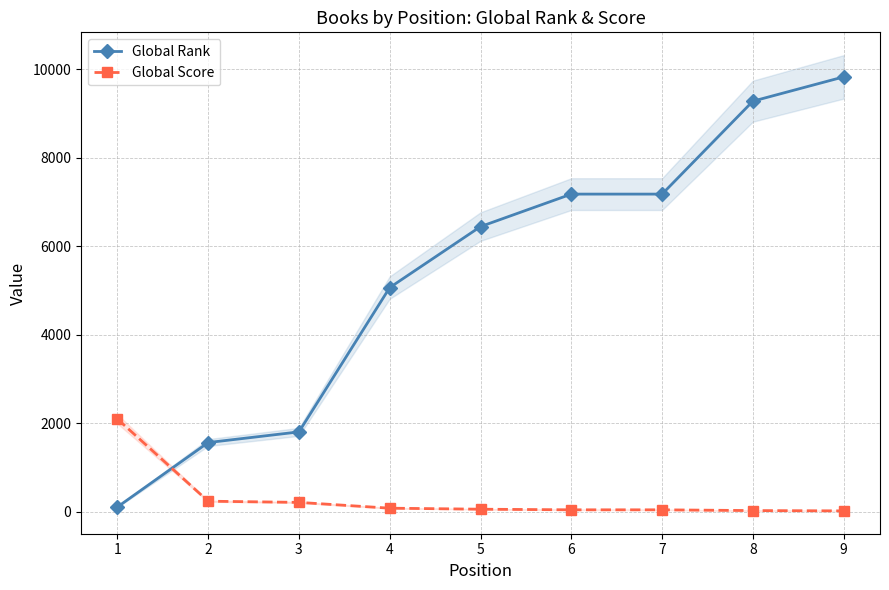

What are all the series names shown in the legend?

Global Rank, Global Score